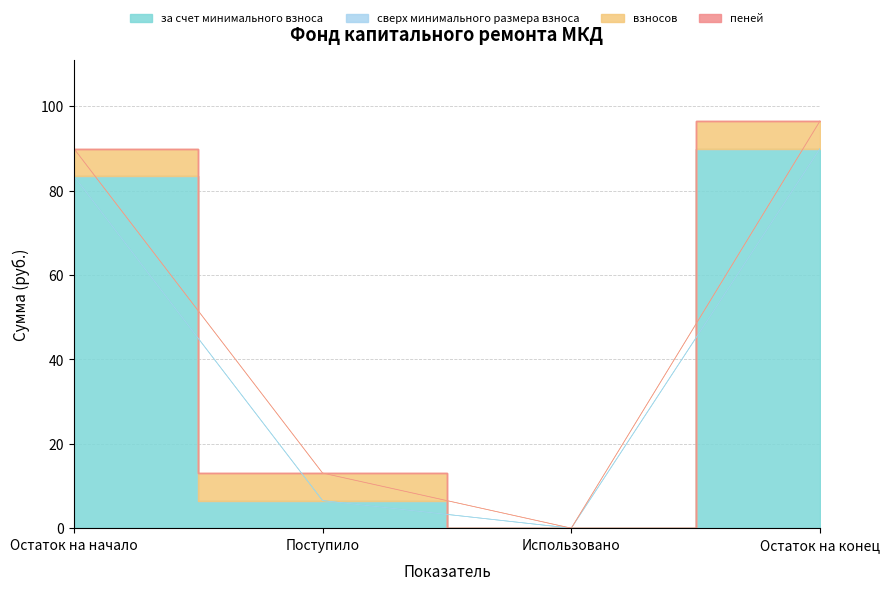

True or false: сверх минимального размера взноса has more than 2 points higher than both neighbors.

False